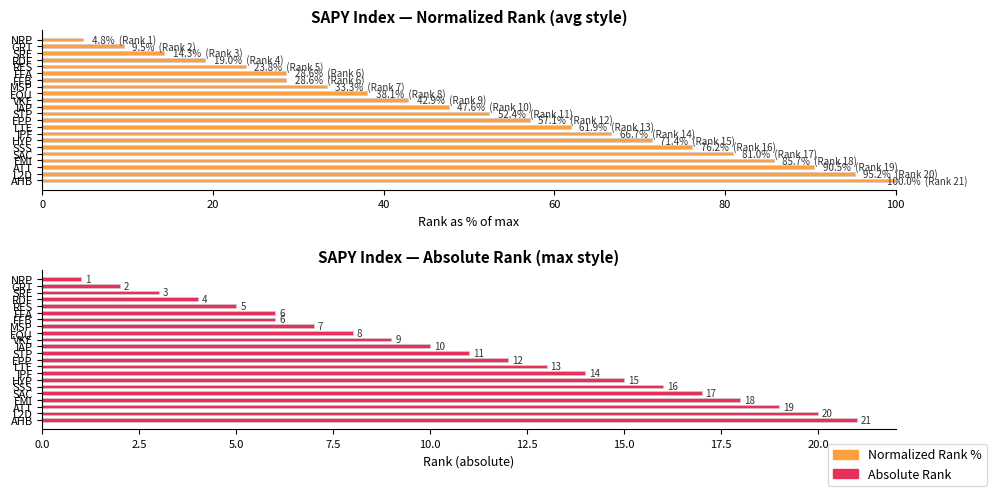

What is the maximum value for Rank (normalized %)?

100.0